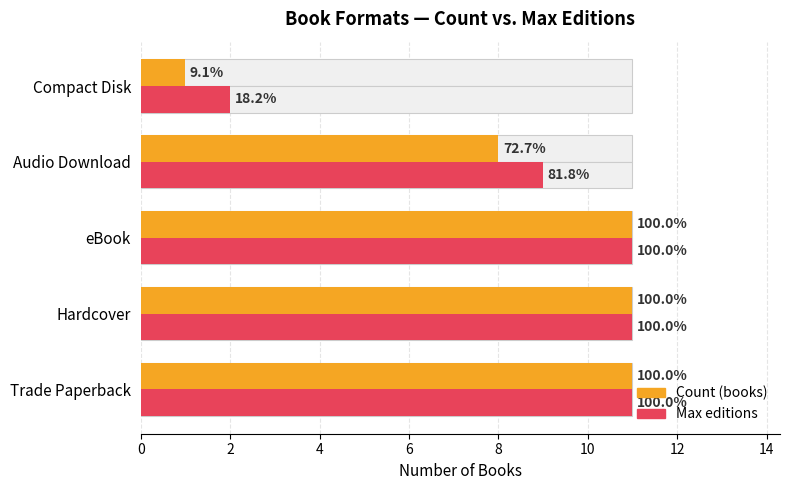

Are the bars horizontal?

Yes